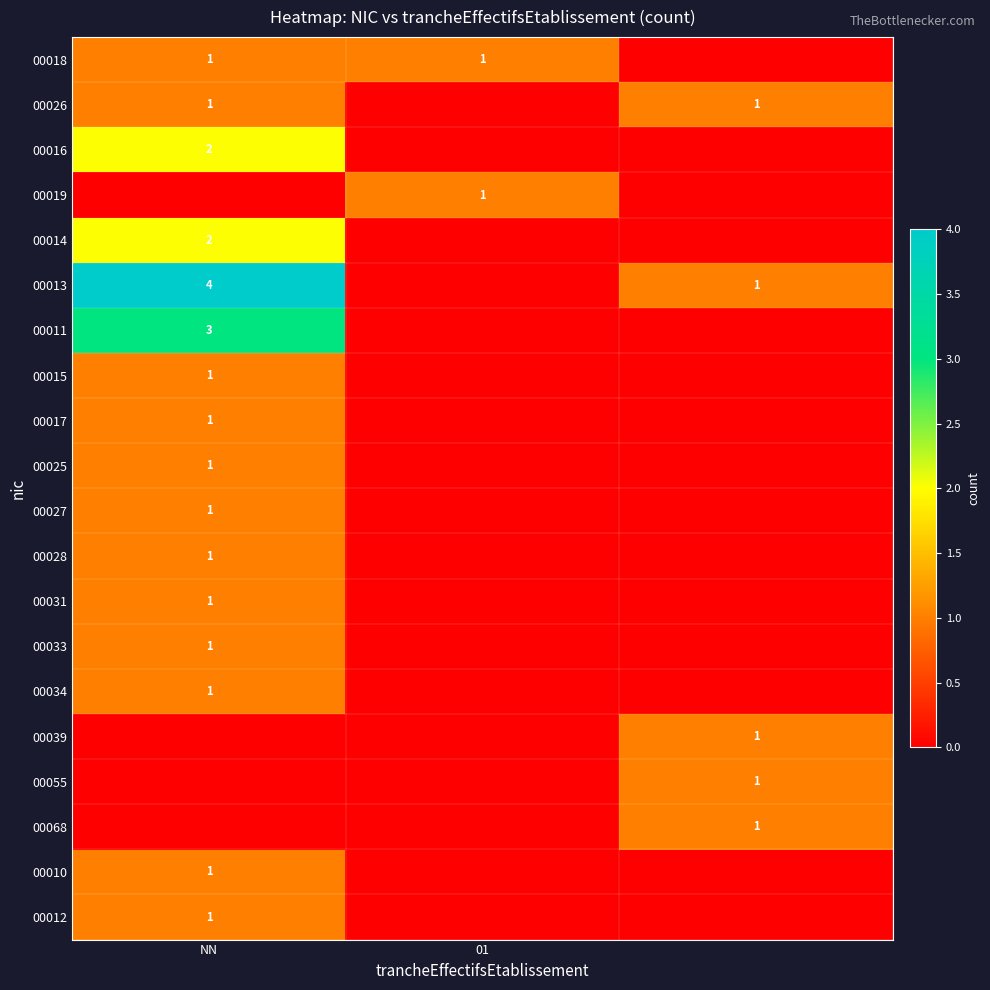

The 00012 series shows 1 at NN. True or false?

True